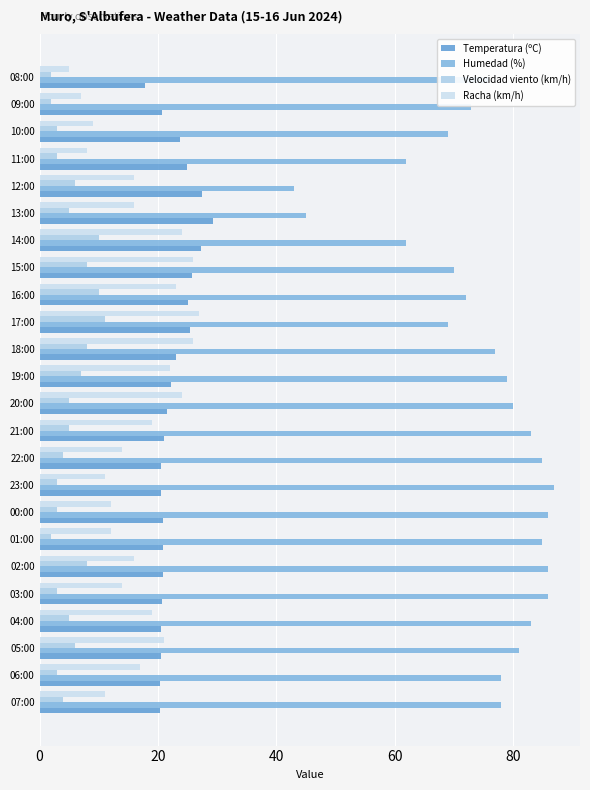

Which series has the largest total across all categories?

Humedad (%)